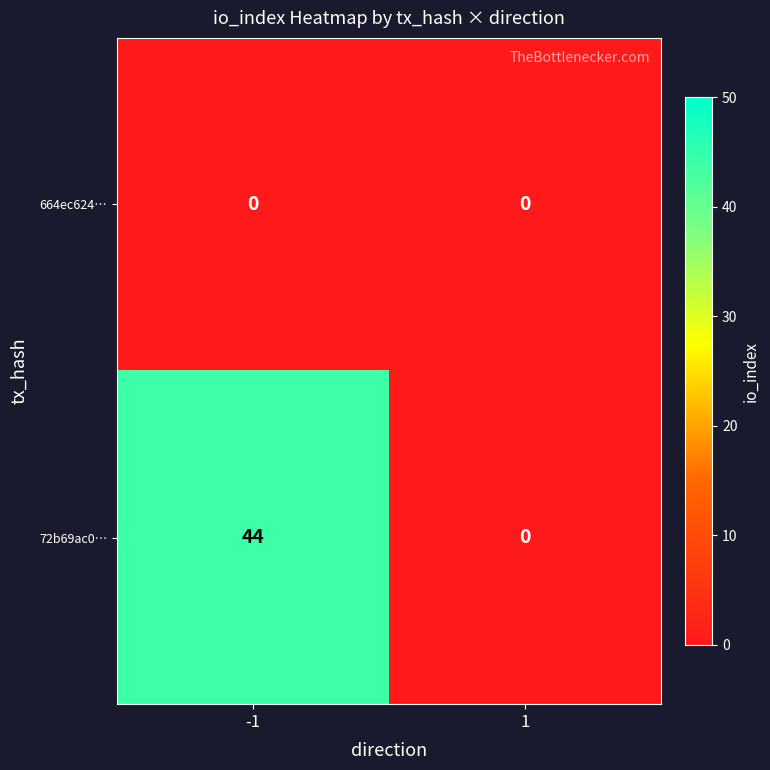

List the series in order of their peak value, lowest first.

664ec624…, 72b69ac0…